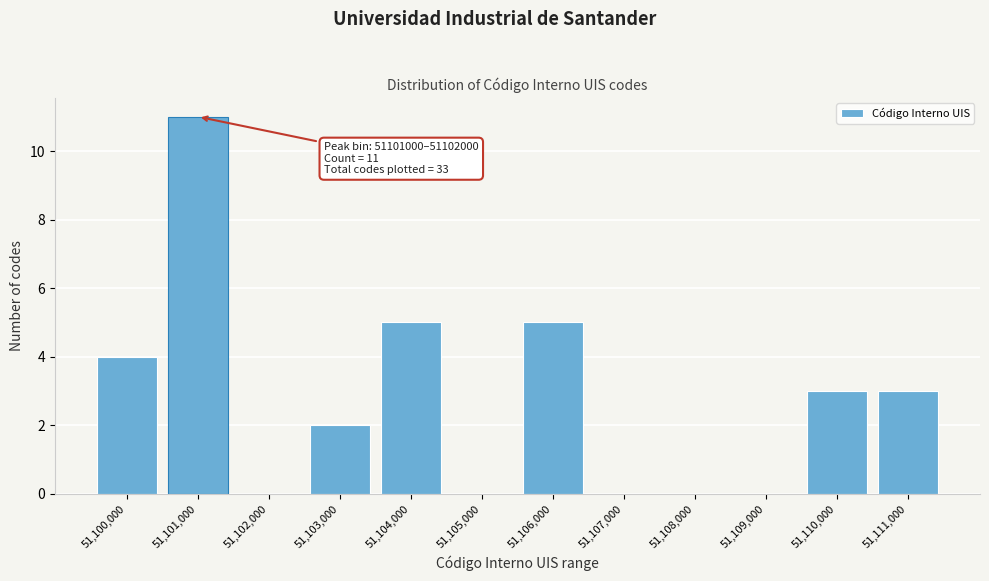

Reading left to right, list all the values displayed in this chart.

51,100,000=4	51,101,000=11	51,102,000=0	51,103,000=2	51,104,000=5	51,105,000=0	51,106,000=5	51,107,000=0	51,108,000=0	51,109,000=0	51,110,000=3	51,111,000=3